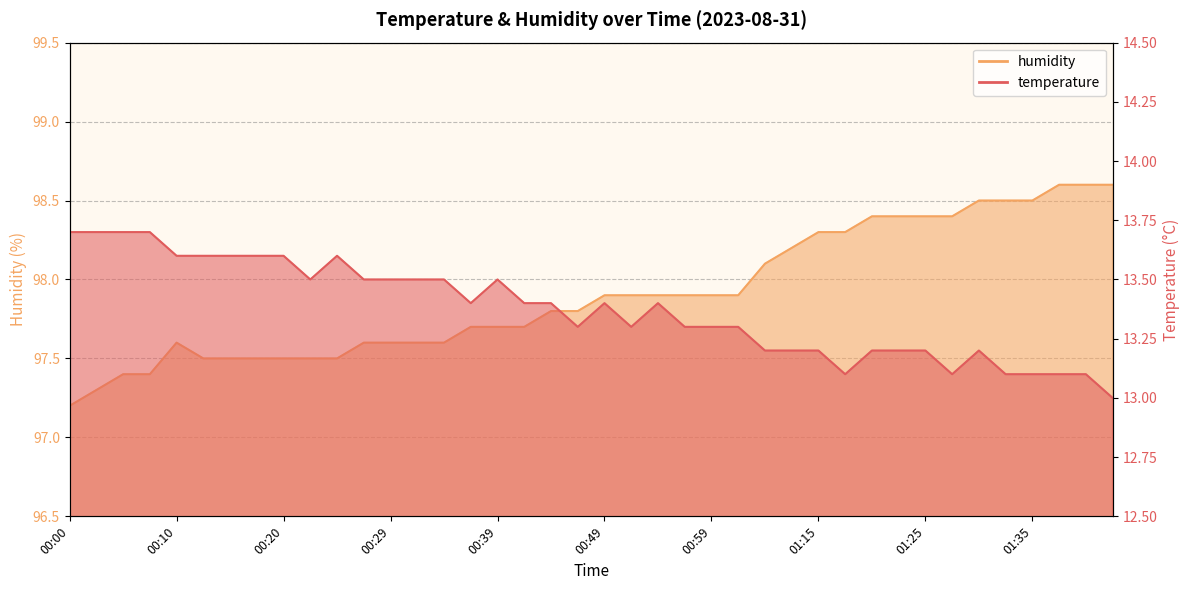

True or false: humidity and temperature intersect in this chart.

False